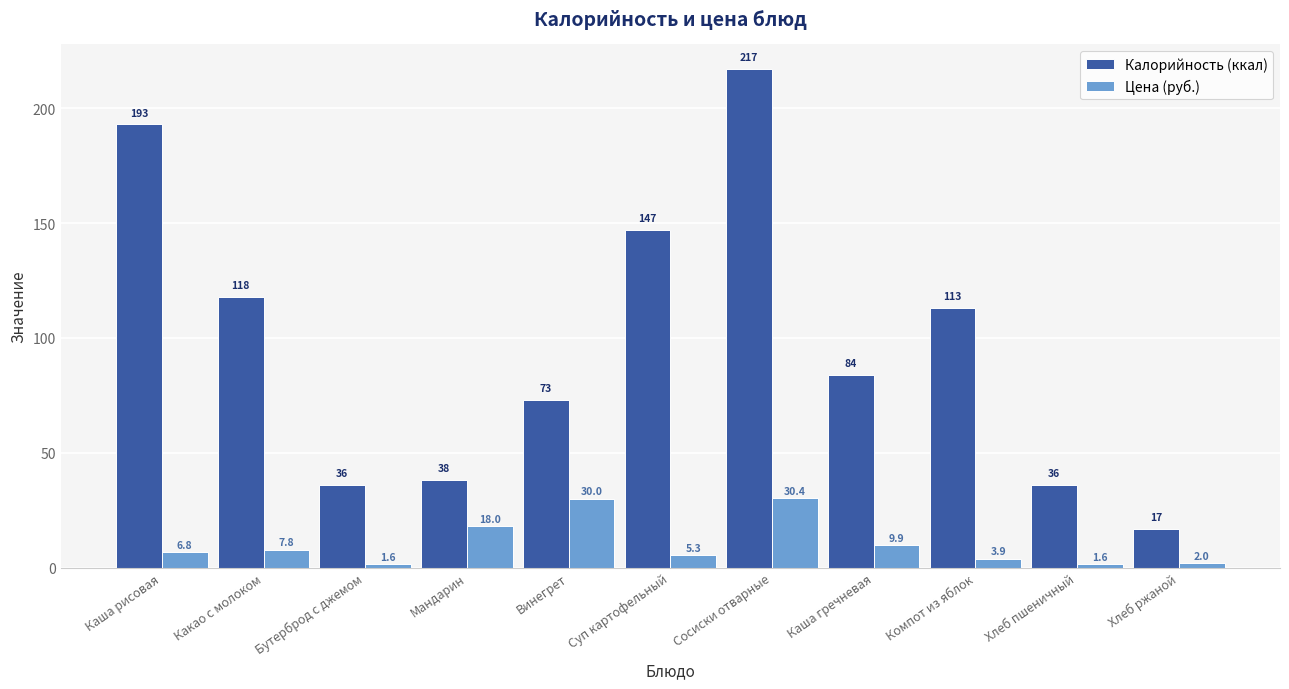

Read the Калорийность (ккал) value at Какао с молоком.

118.0